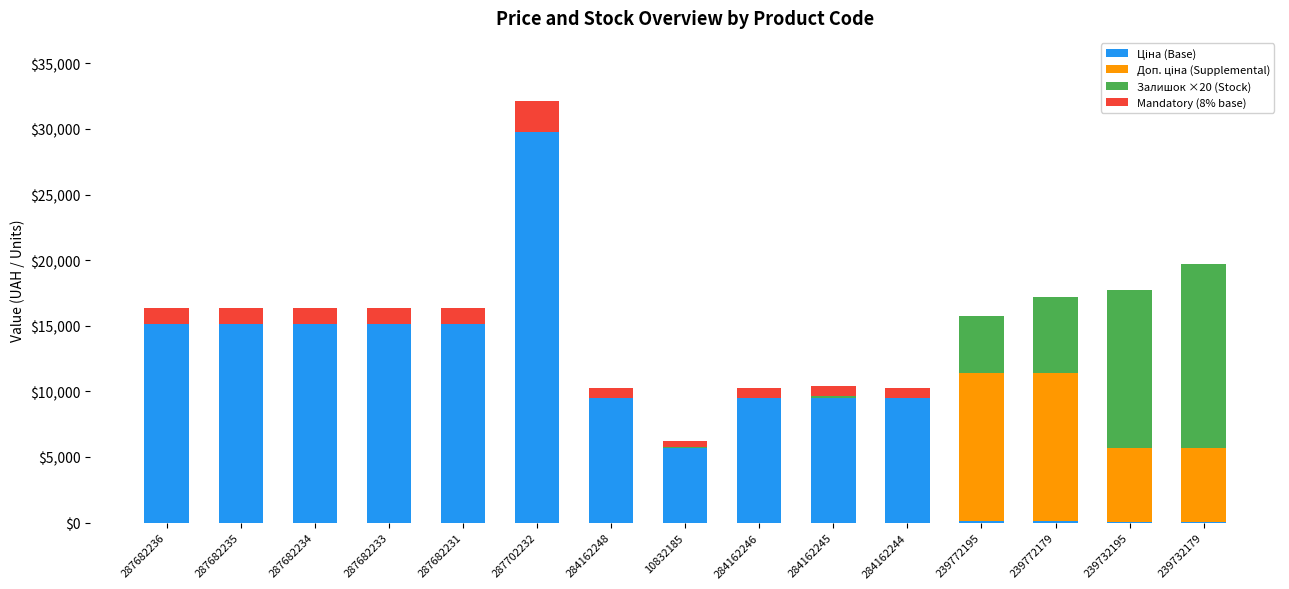

Count the number of categories in the chart.

15